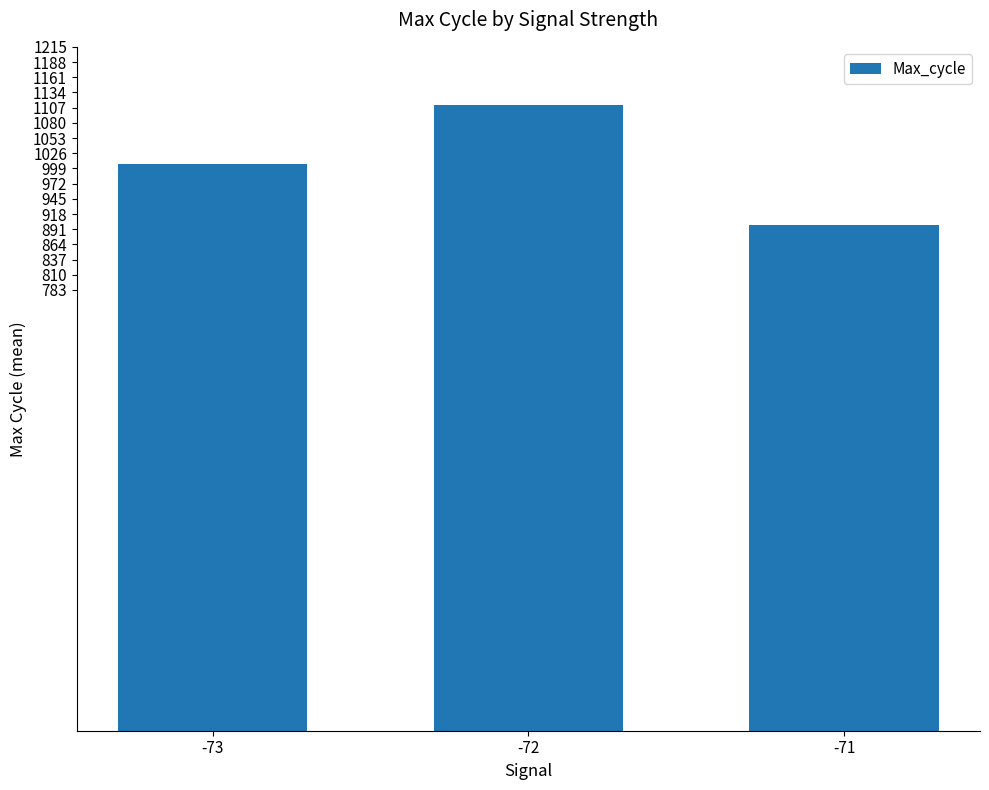

Between -73 and -71, which is larger?

-73